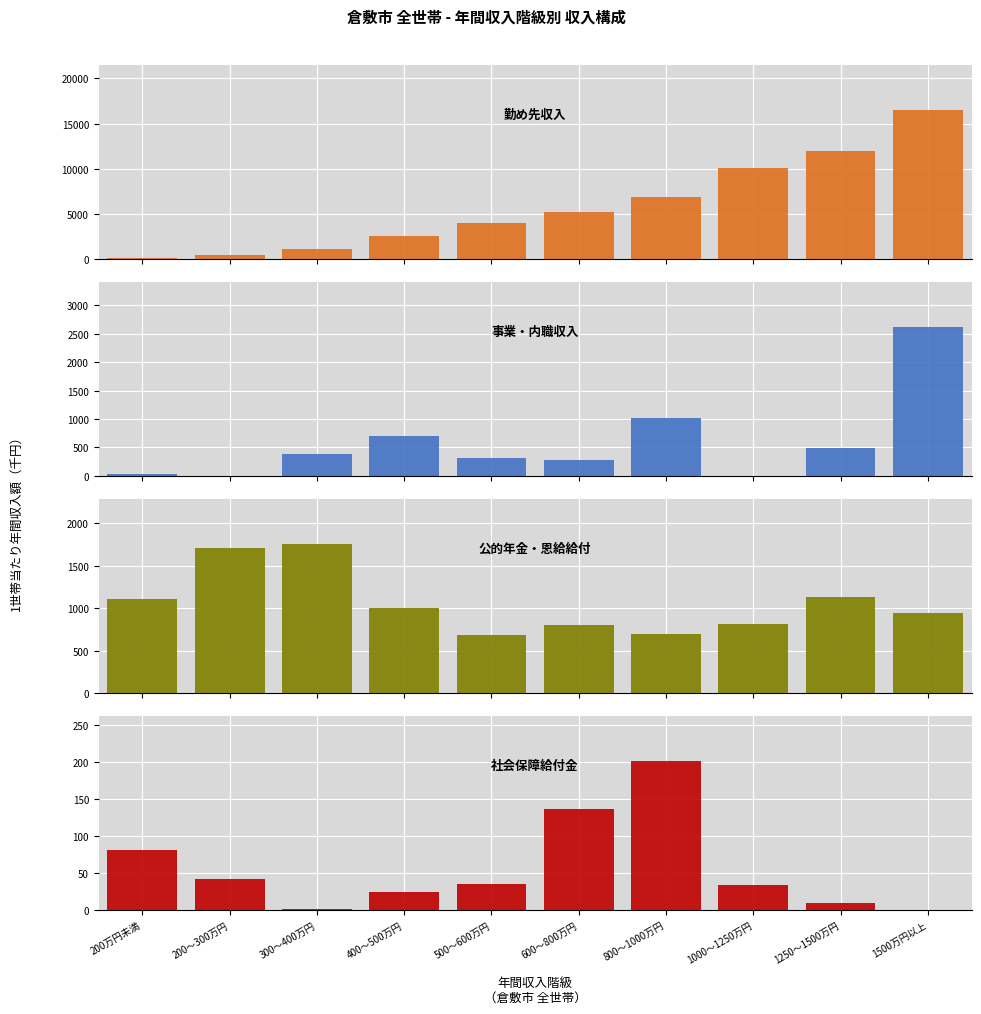

What is the difference between the highest and lowest values at 200～300万円?

1708